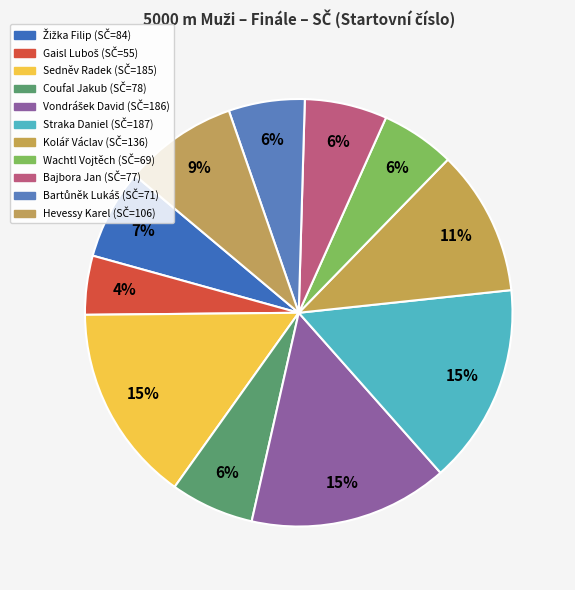

How many segments does this pie chart have?

11